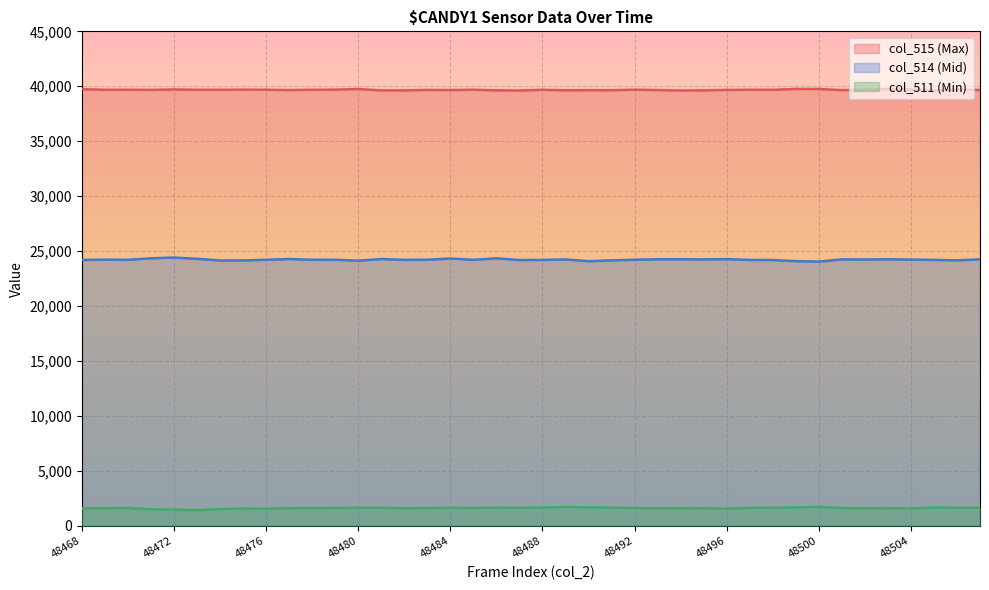

The col_511 series shows 1648 at 48506. True or false?

True